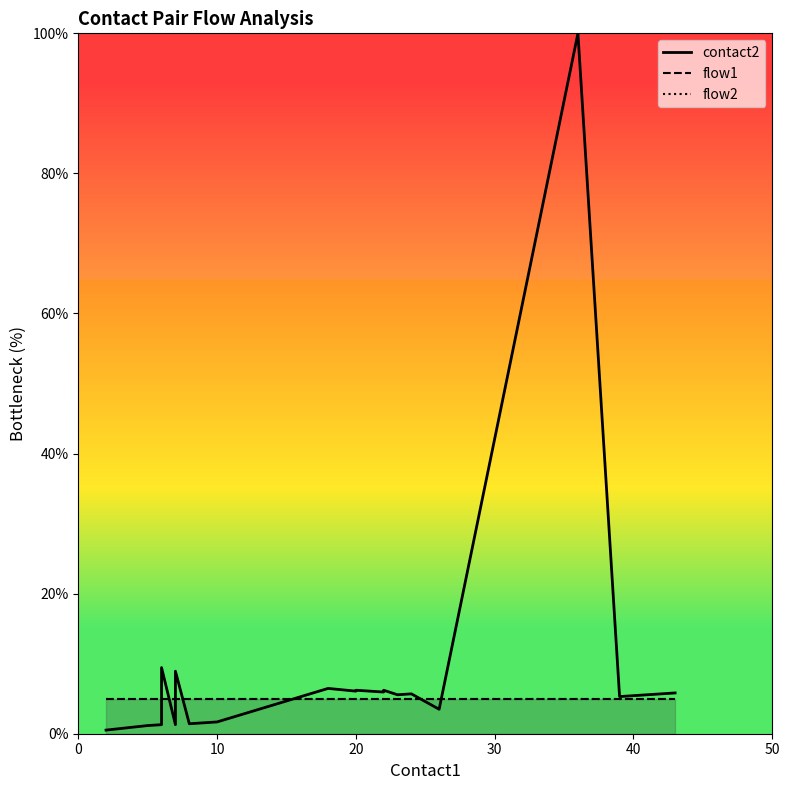

Is this an area chart (filled region under the line)?

No